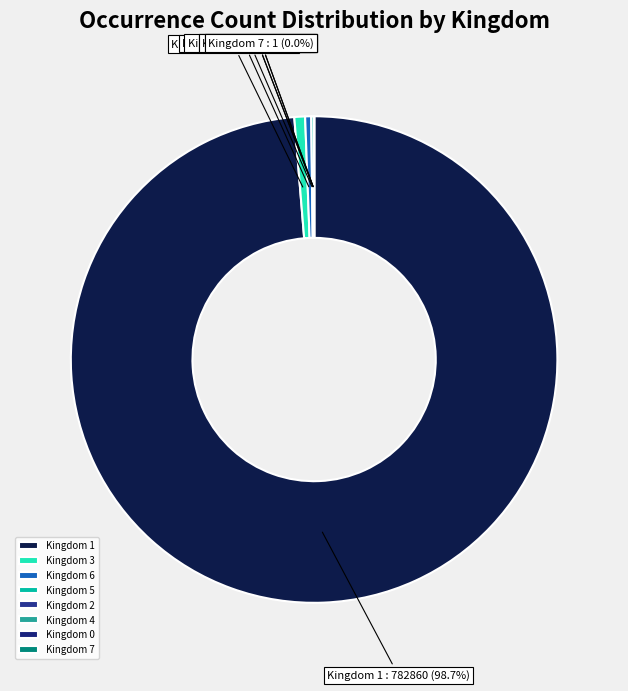

Which slice is the largest?

Kingdom 1